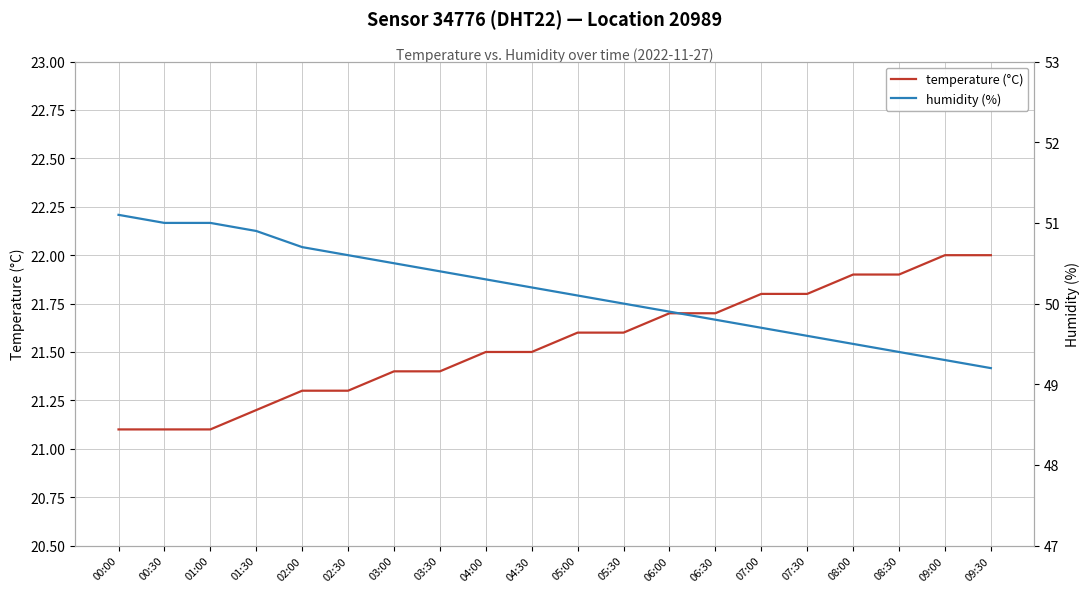

True or false: temperature (°C) and humidity (%) cross at least once.

False